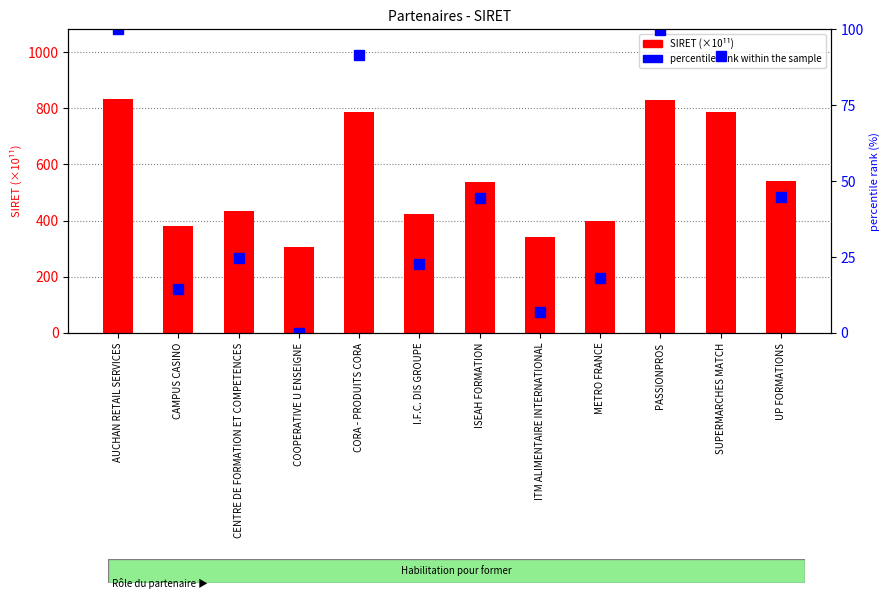

At how many categories does at least one series exceed 826?

2